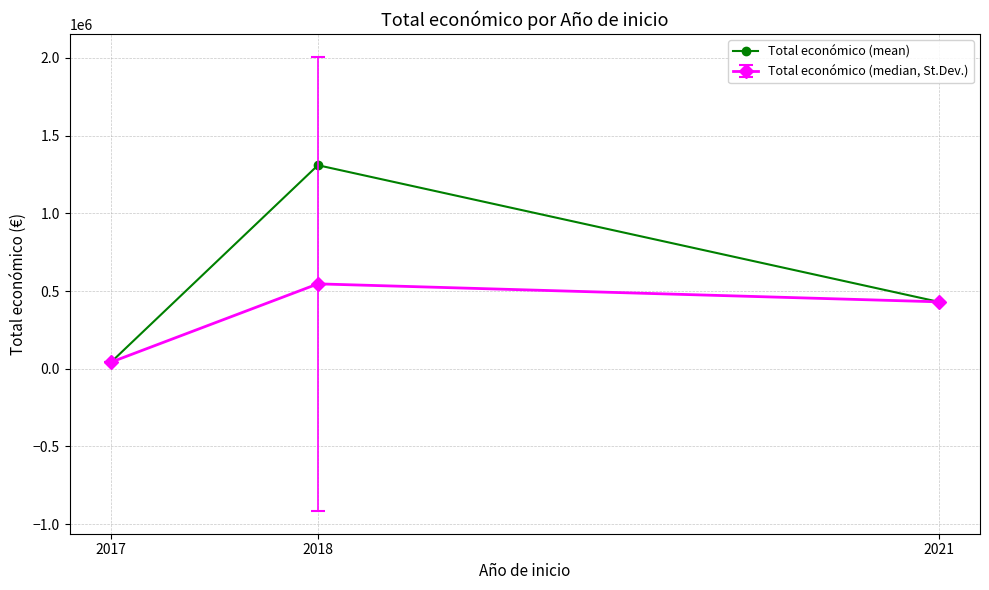

Which series has the largest range (max minus min)?

Total económico (mean)